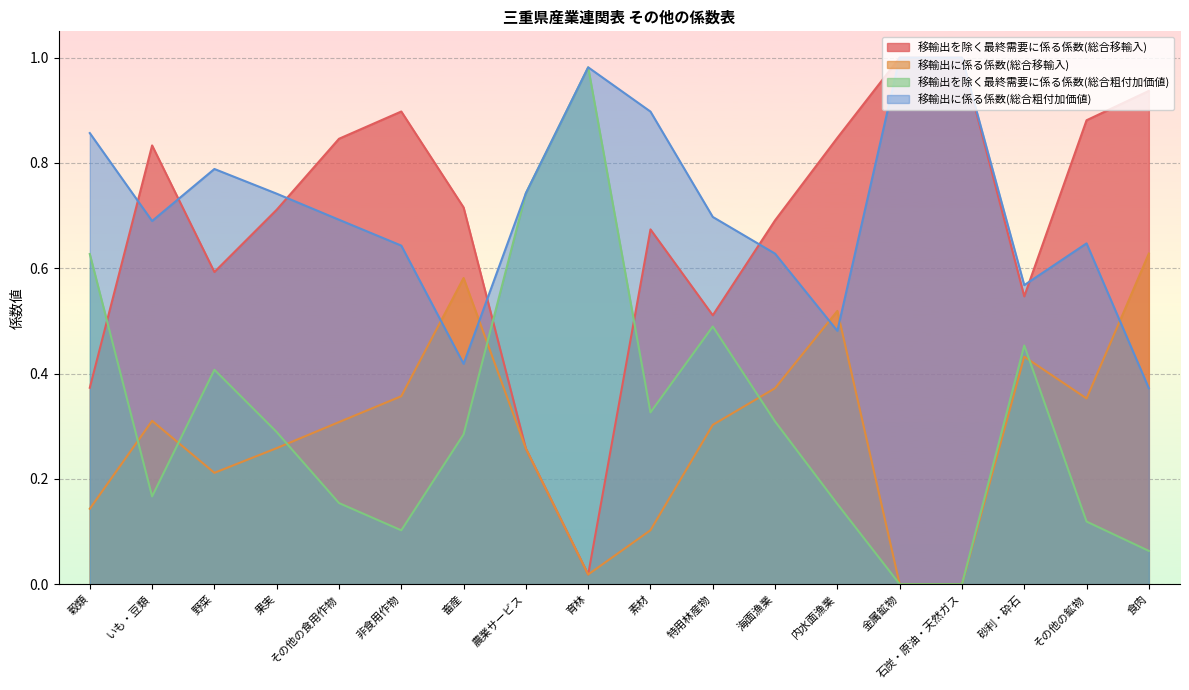

What is the label of the 11th point from the left?

特用林産物